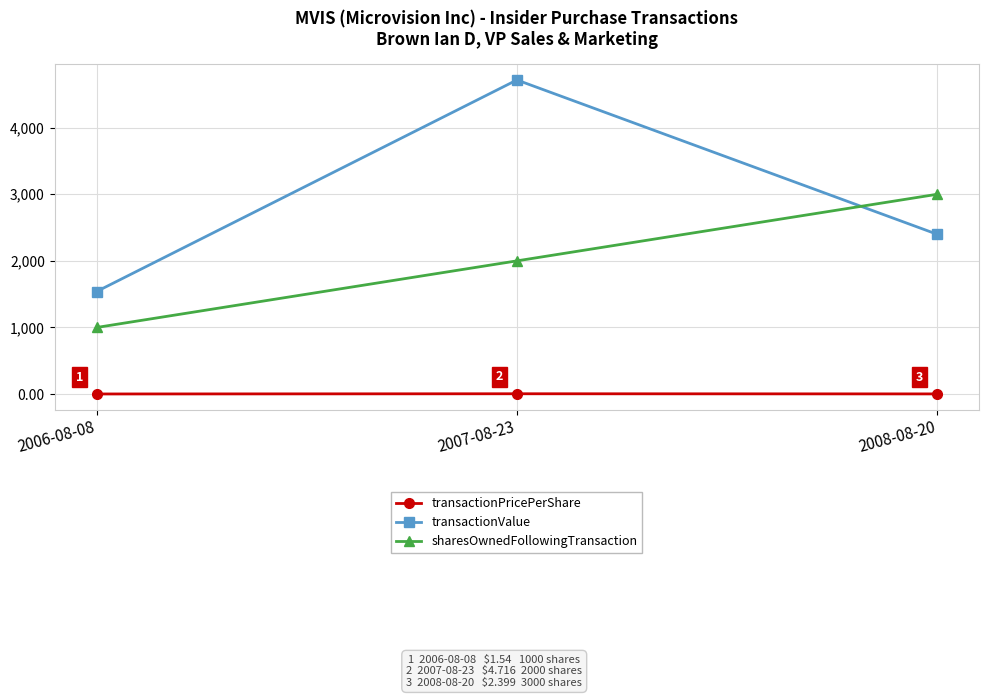

What is the label of the 1st point from the left?

2006-08-08